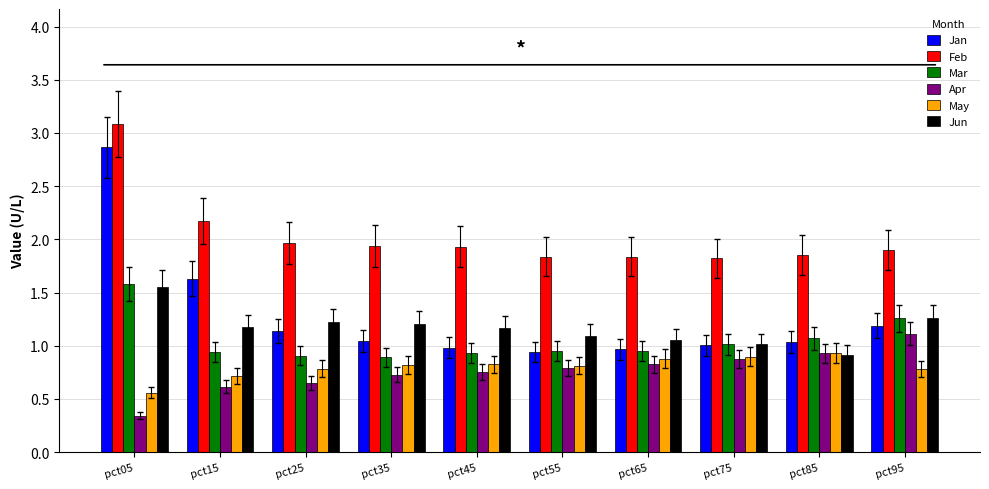

What are all the series names shown in the legend?

Jan, Feb, Mar, Apr, May, Jun